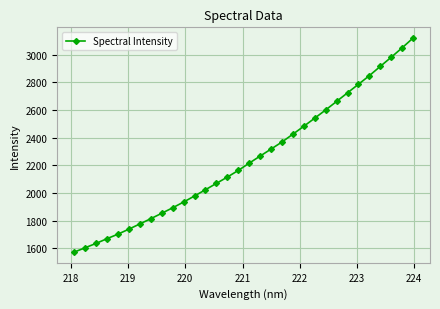

What is the difference between the maximum and minimum values?

1547.5